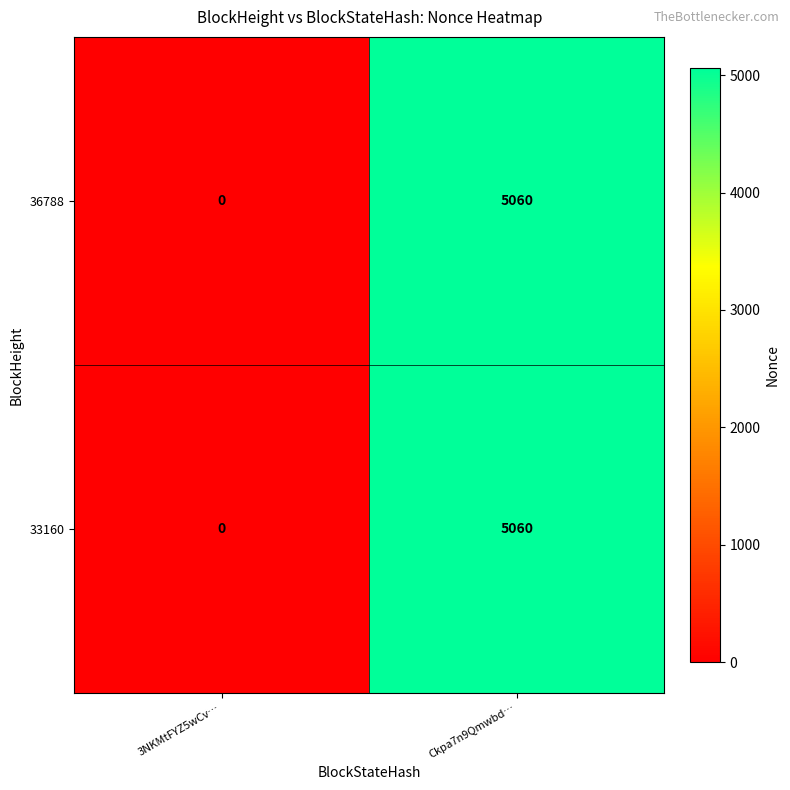

What is the maximum value shown in the chart?

5060